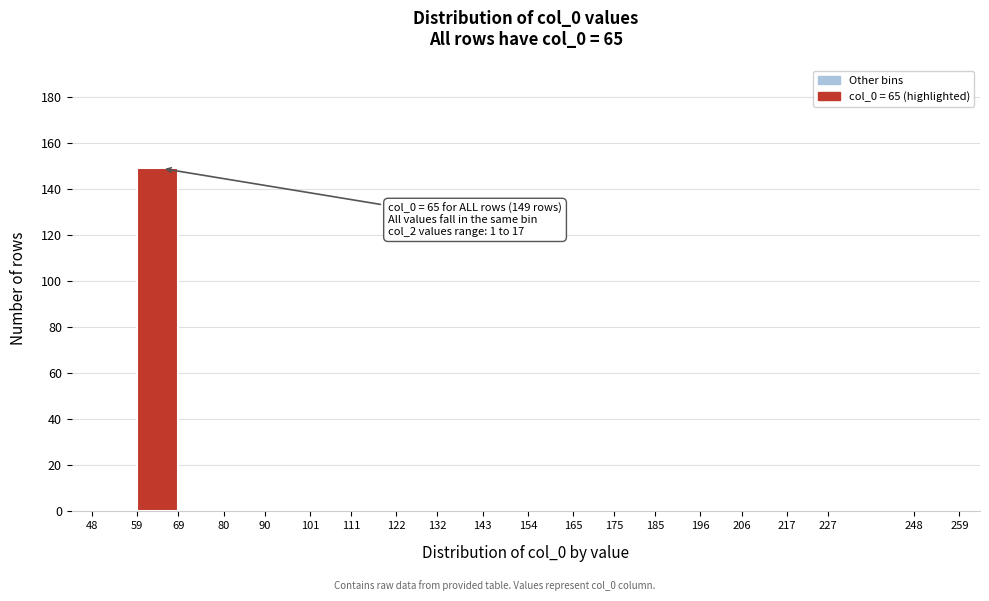

Over which range of the x-axis is the bar tallest?

59 to 69